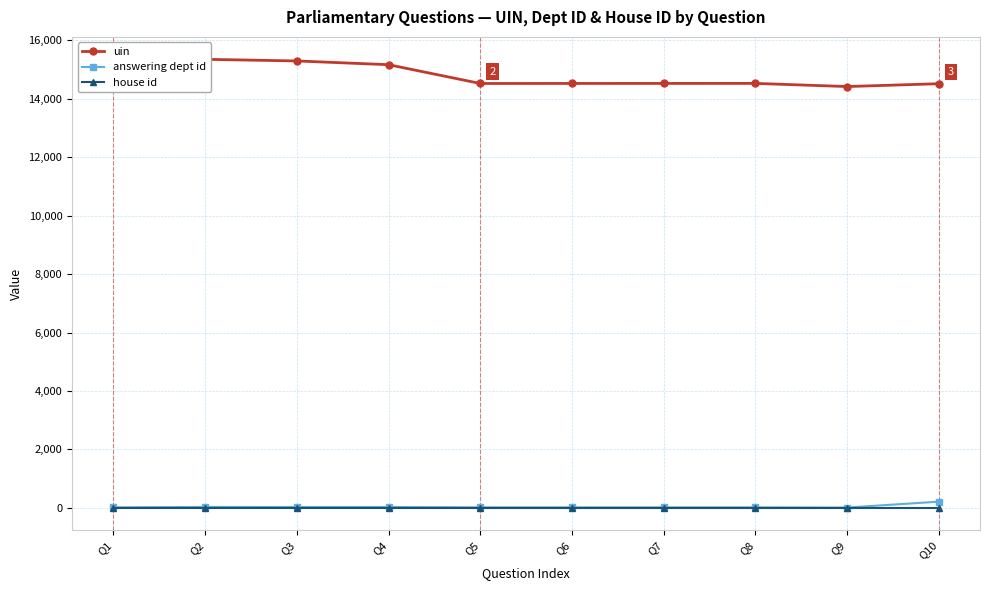

What is the value of the house id point at the 1st from the left?

1